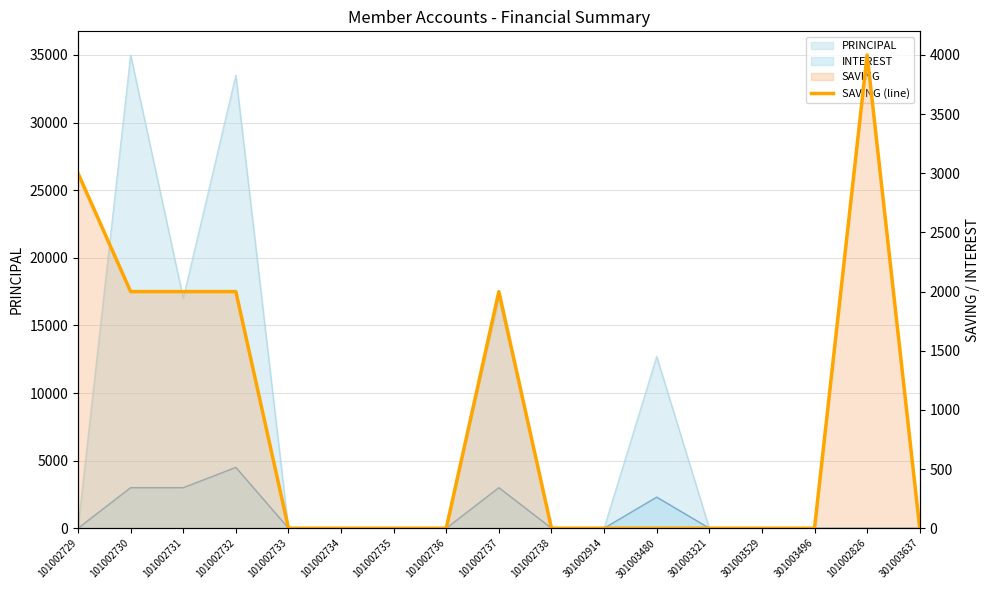

What is the label of the 16th point from the left?

101002826